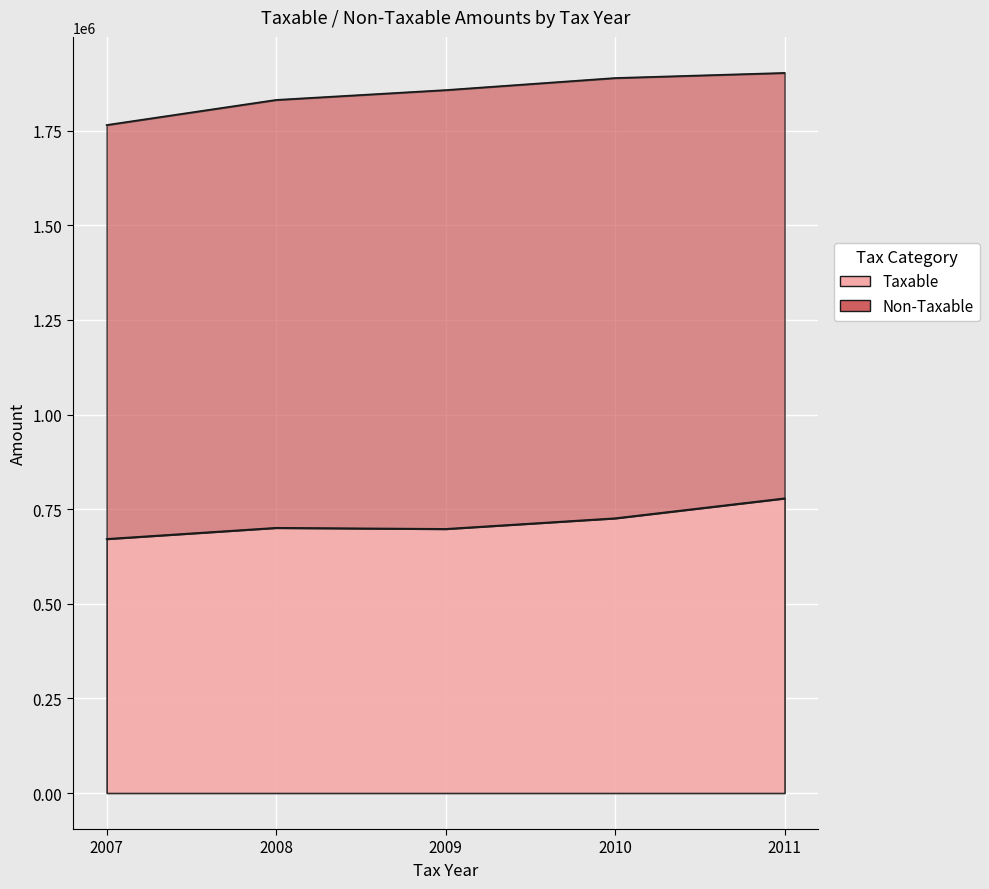

True or false: the data shows 726020 at 2010.

True